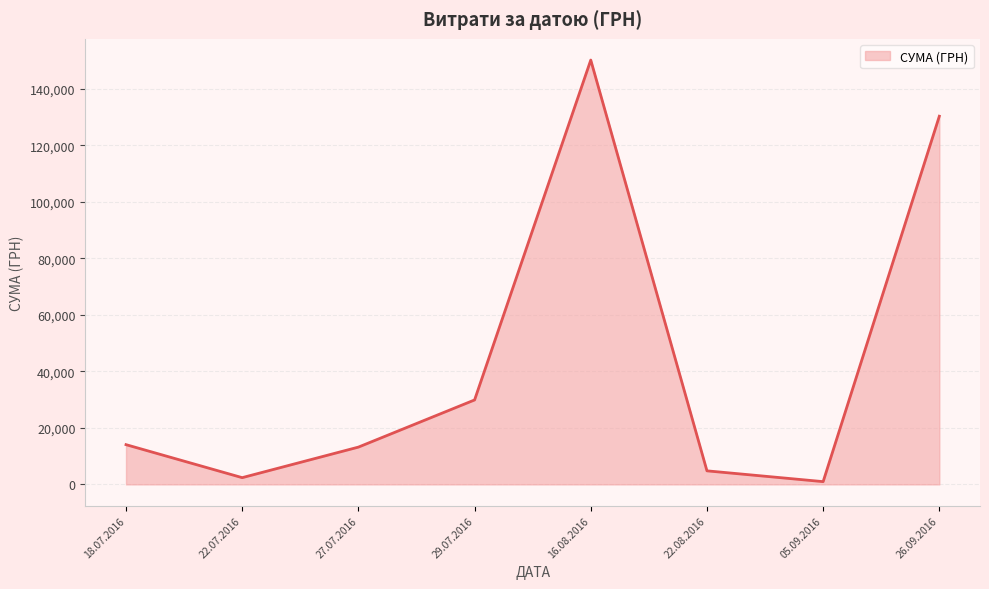

What is the approximate value at 27.07.2016?

13201.0